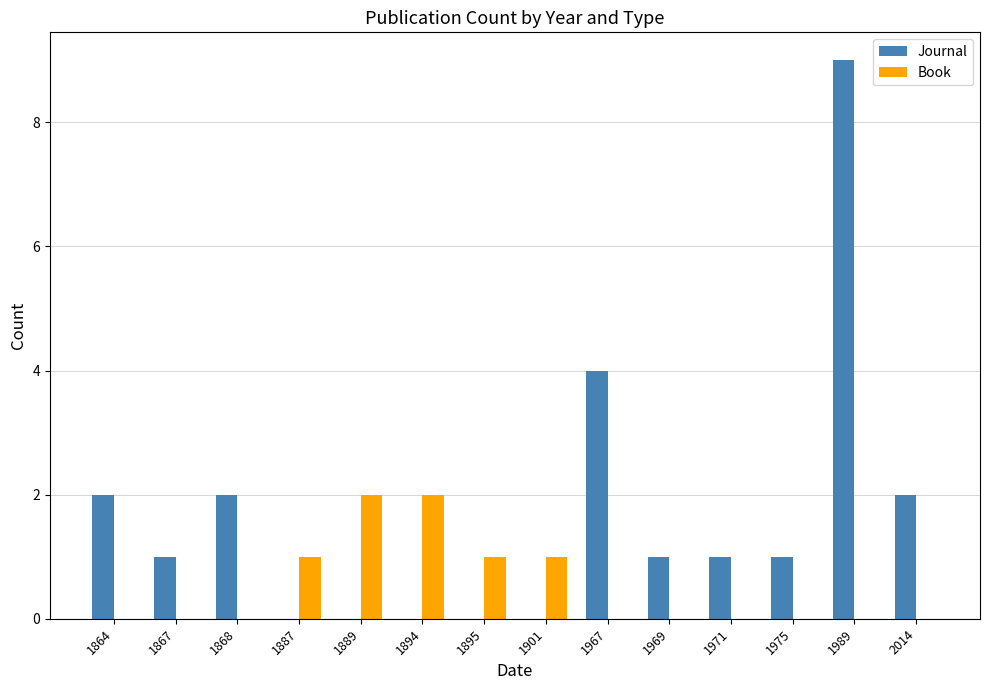

Which series changed the most between 1867 and 1894?

Book